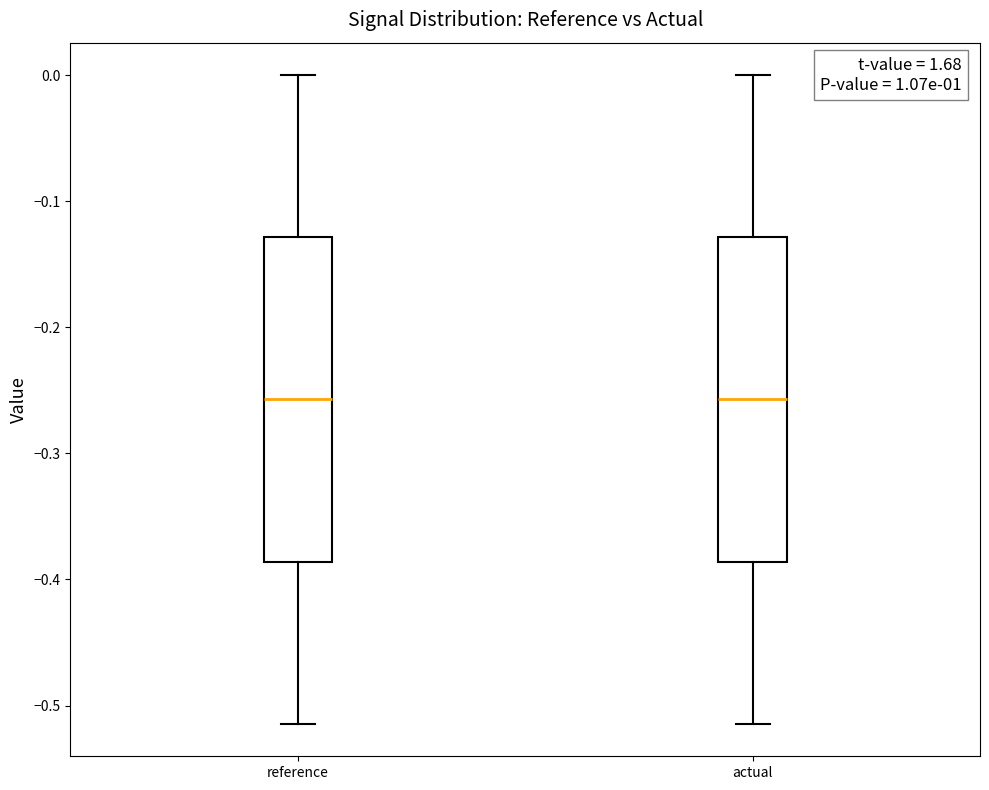

Reading left to right, transcribe this box plot: for each box, give where its median line is, the range the box spans, and where its two whiskers end, as read against the y-axis. The values are not printed on the chart, so give them approximately, as read against the axis.

reference: median -0.26, box -0.39 to -0.13, whiskers -0.51 to 0.00
actual: median -0.26, box -0.39 to -0.13, whiskers -0.51 to 0.00